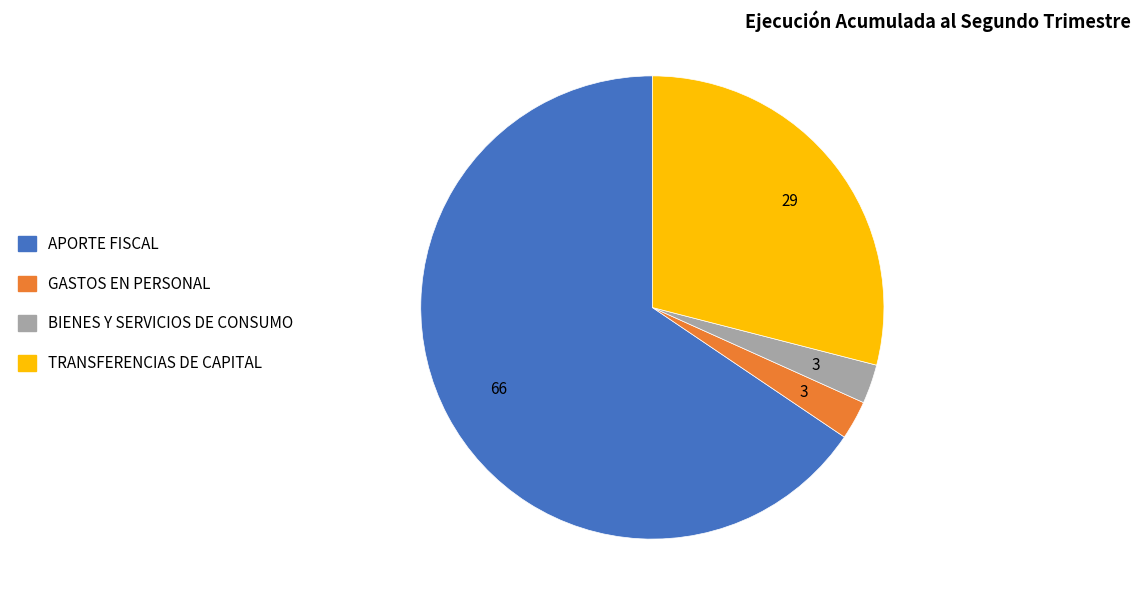

Is the sum of APORTE FISCAL and GASTOS EN PERSONAL greater than half?

Yes